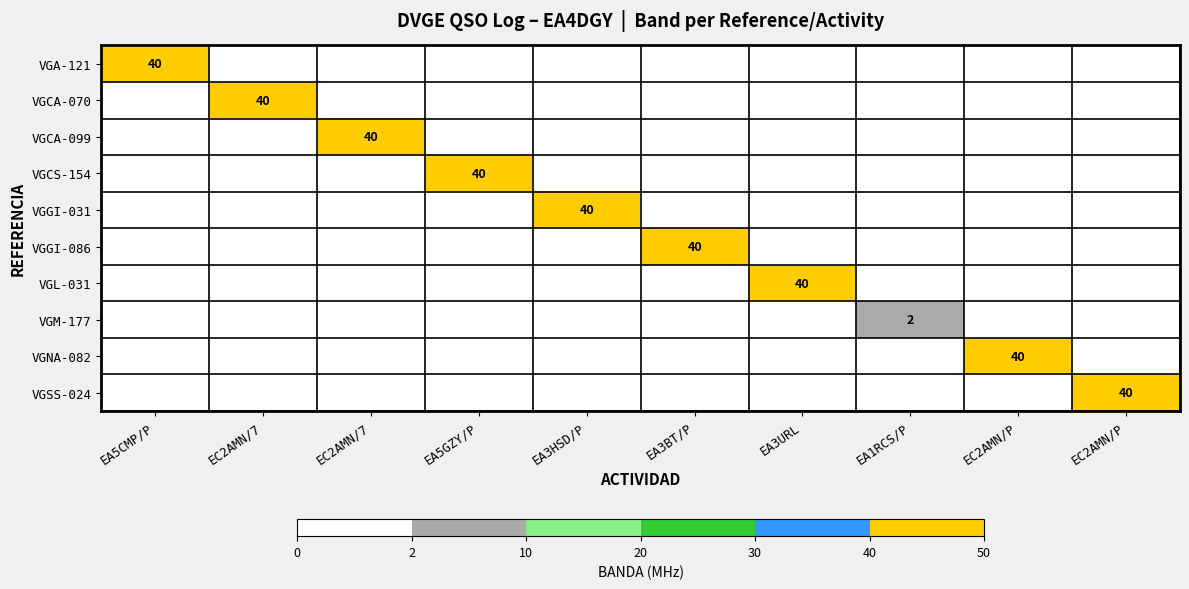

What is the sum of all VGSS-024 values?

40